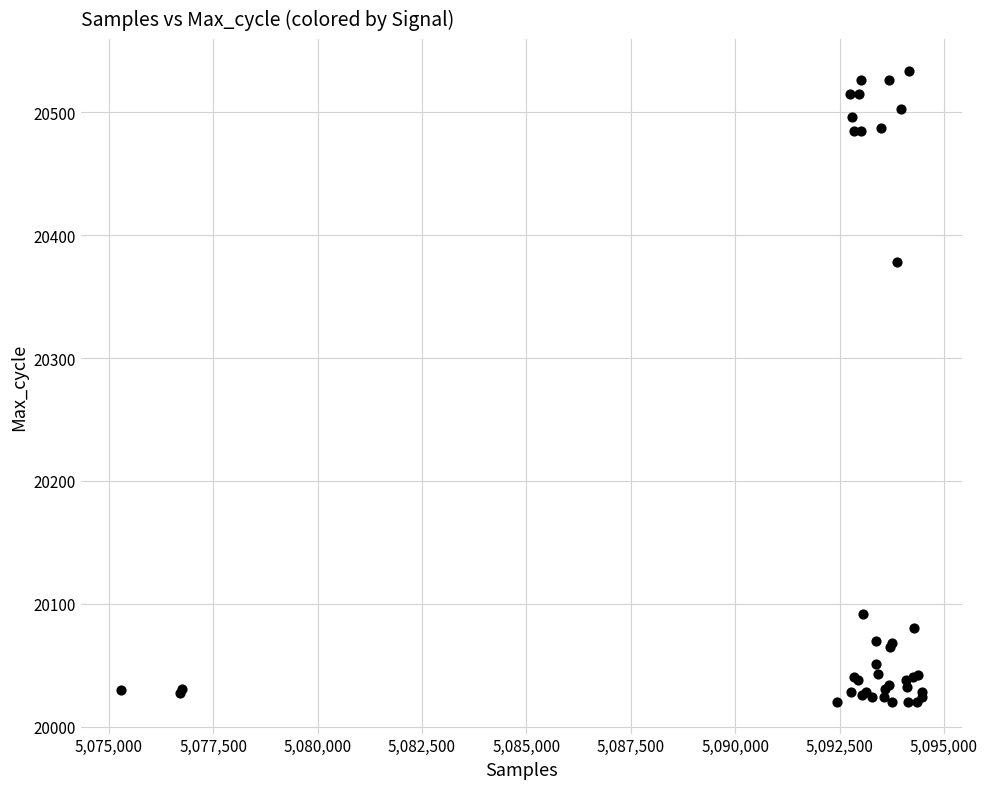

What Y value in the scatter plot is closest to 20277?

20378